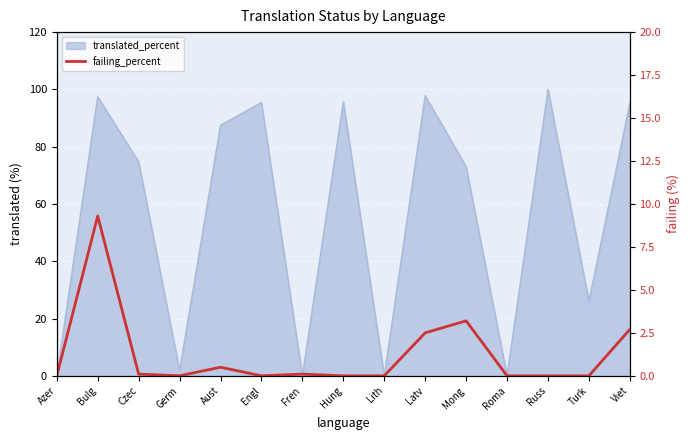

Is it true that the value at Lith is 0.0?

True